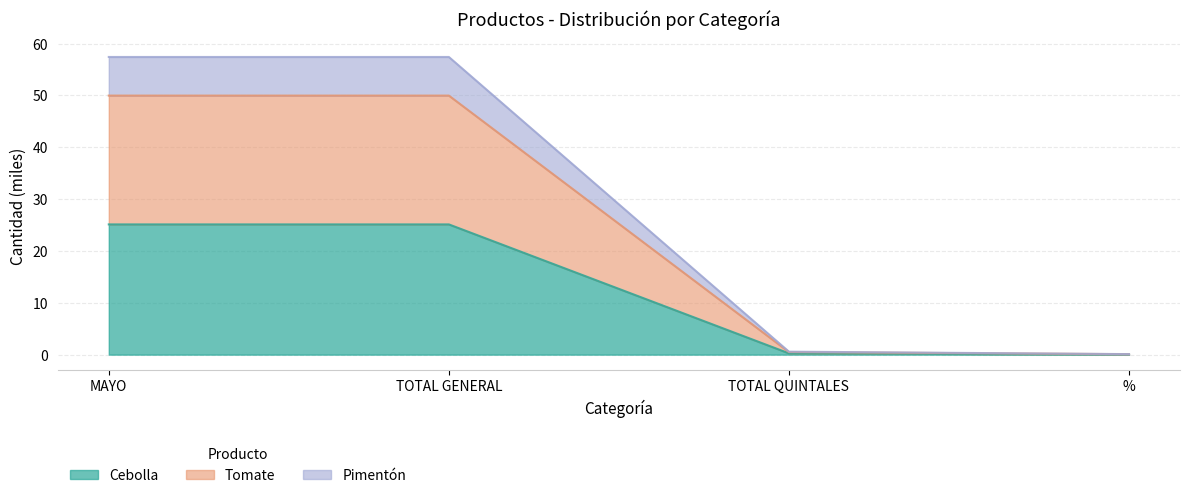

Is it true that Cebolla equals 0.0 at %?

True